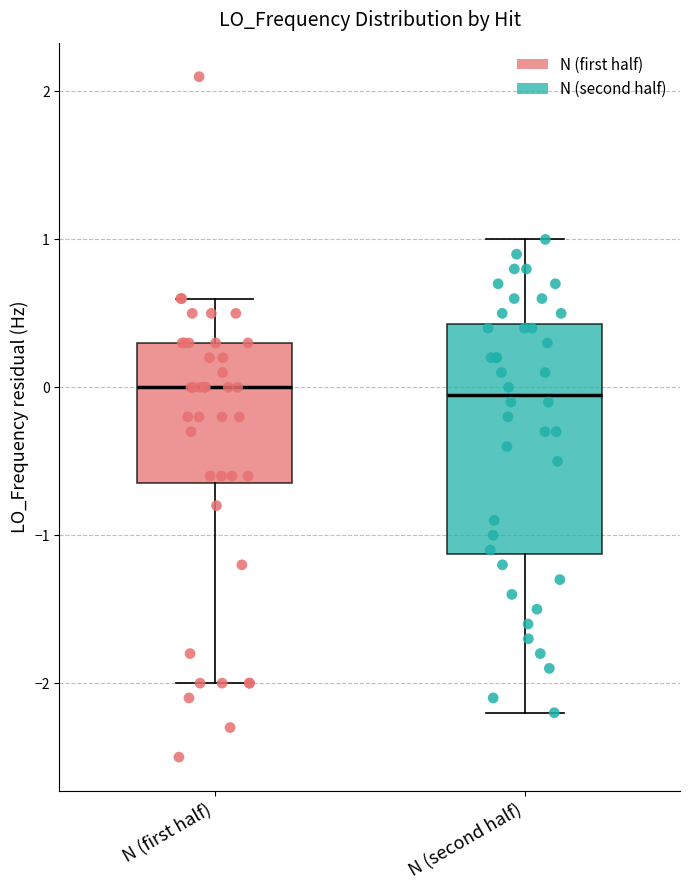

Comparing the boxes themselves (not the whiskers), which one is the tallest?

N (second half)